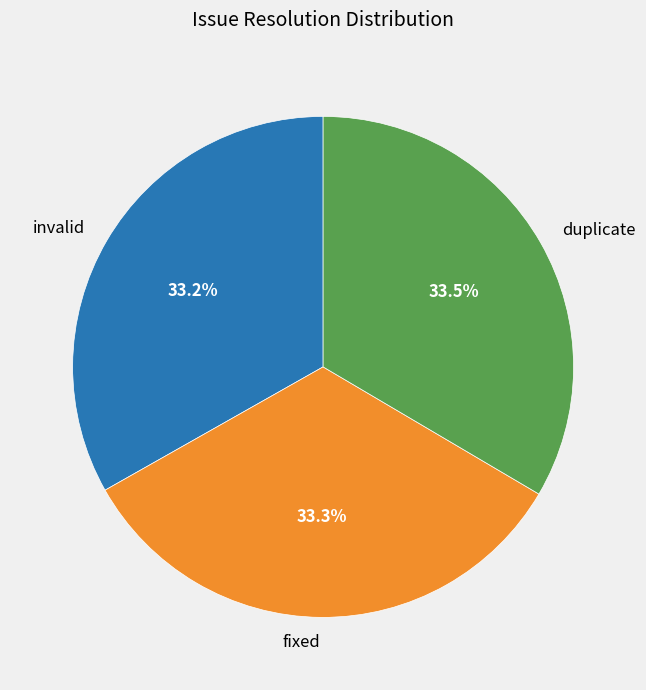

What is the ratio of the value at fixed to the value at invalid?

1.0